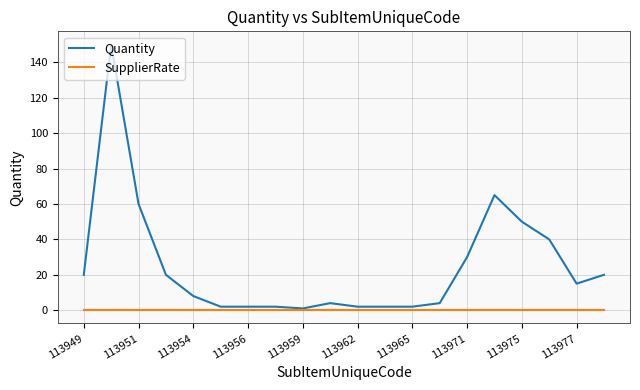

What is the maximum value for Quantity?

150